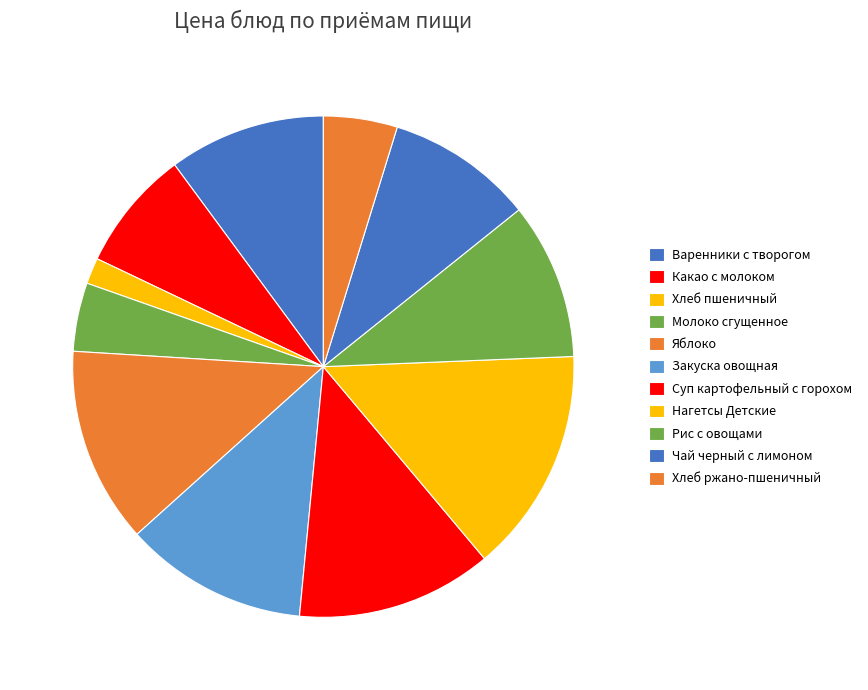

What percentage is the Яблоко slice, to the nearest percent?

13%